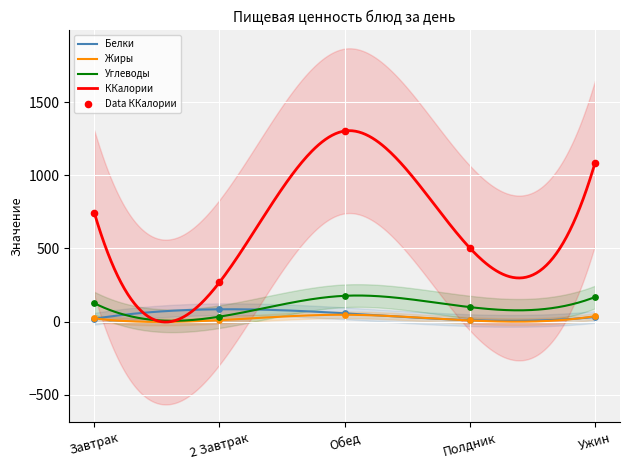

Is the value of Углеводы at 2 Завтрак greater than the value of ККалории at Ужин?

No